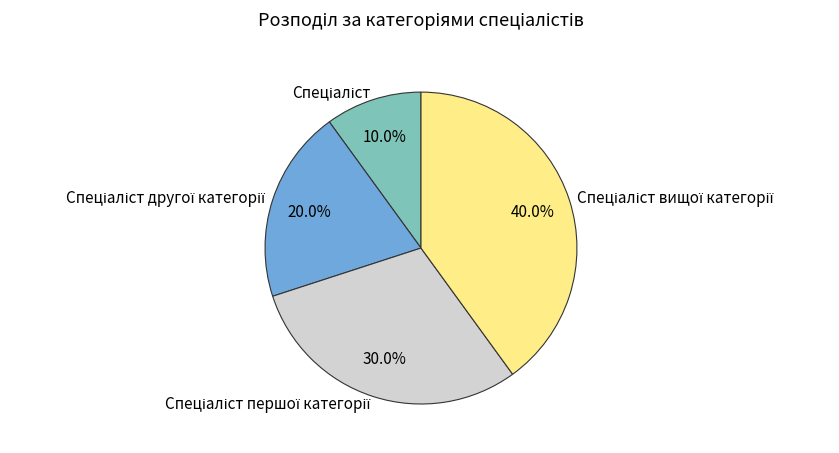

Is there any slice that represents more than half of the pie?

No